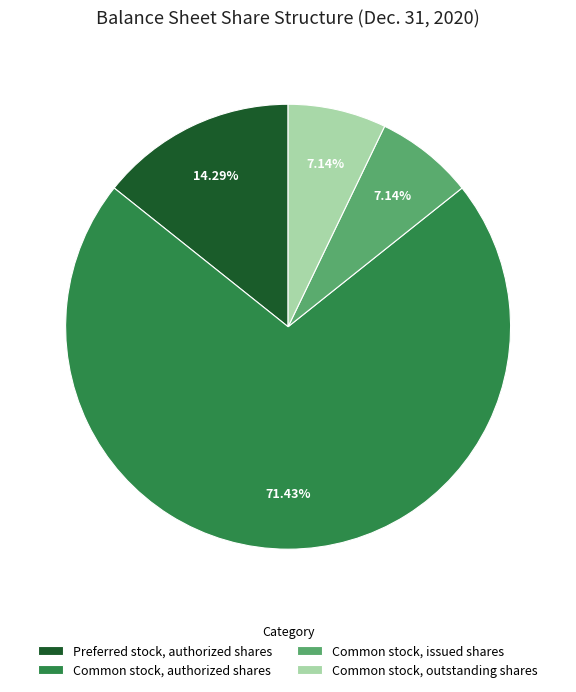

To the nearest percent, what is the difference between the largest and smallest slice percentages?

64%